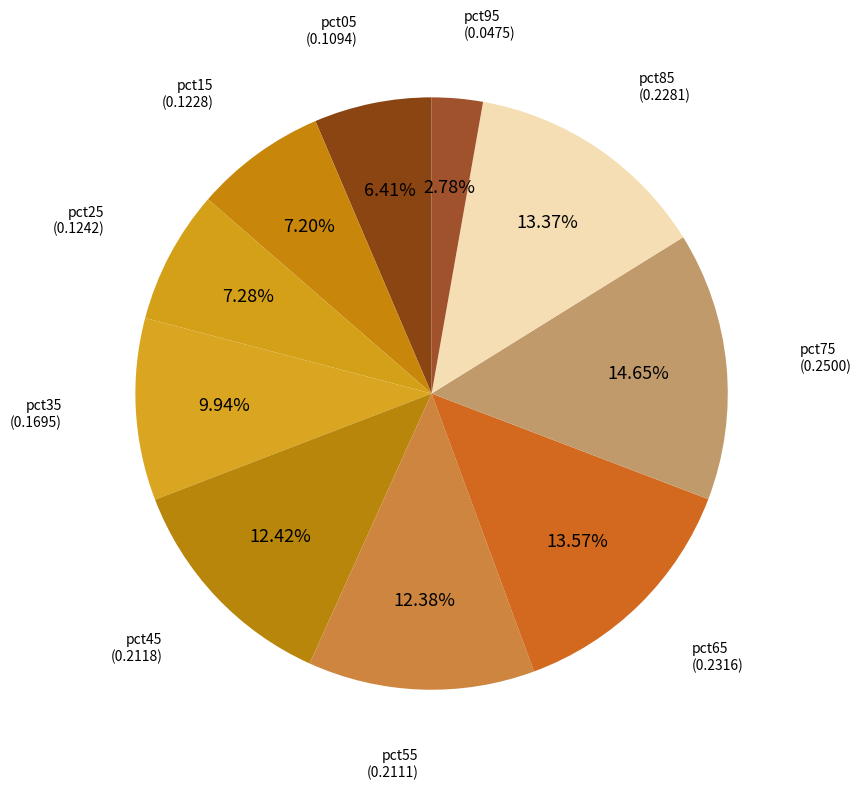

Combined, what portion of the pie is pct85 and pct05?

19.8%